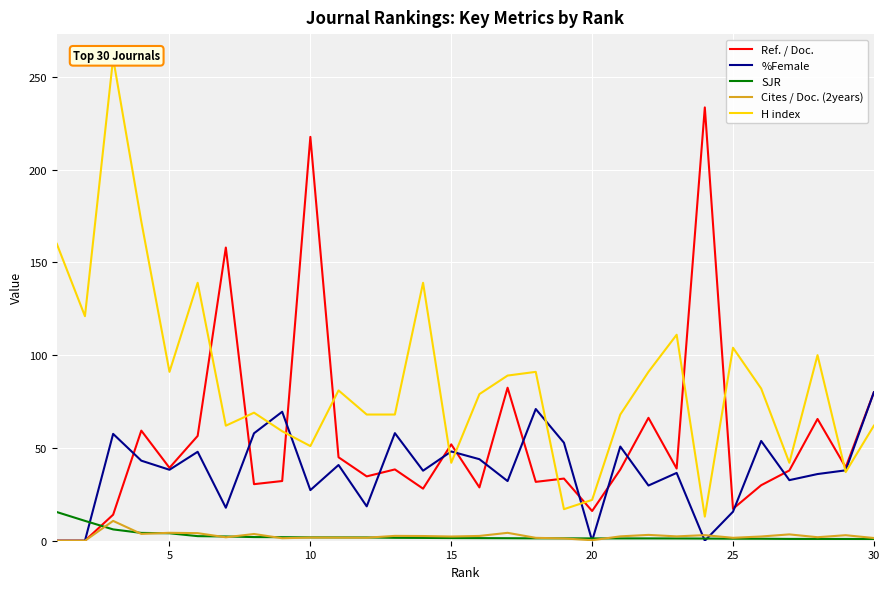

True or false: SJR and Ref. / Doc. intersect in this chart.

True